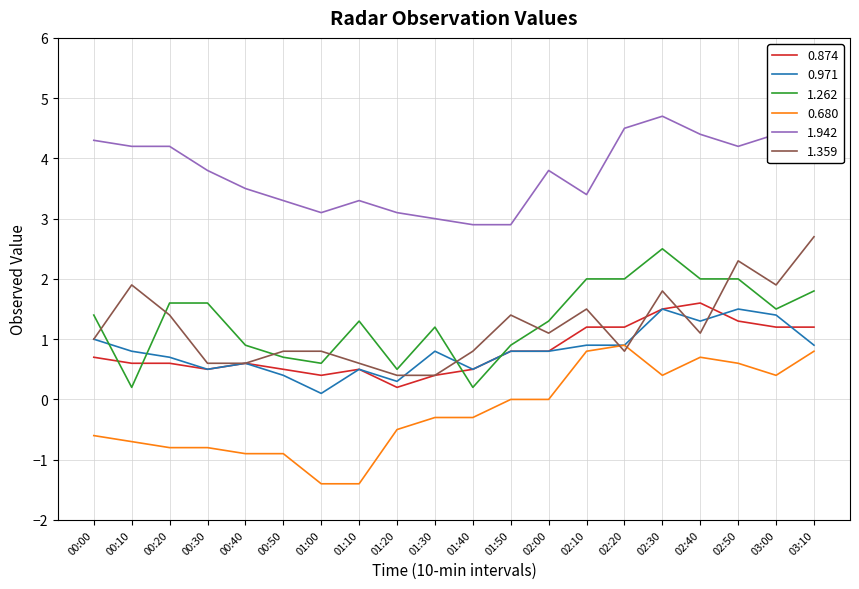

True or false: 1.942 and 1.359 cross at least once.

False